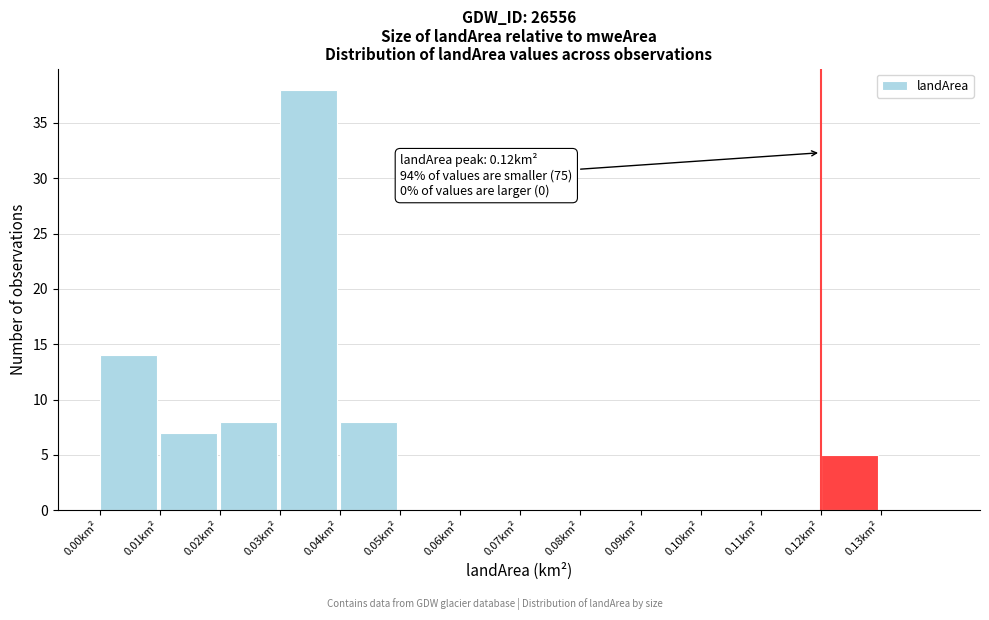

Over which range of the x-axis is the bar tallest?

0.03 to 0.04